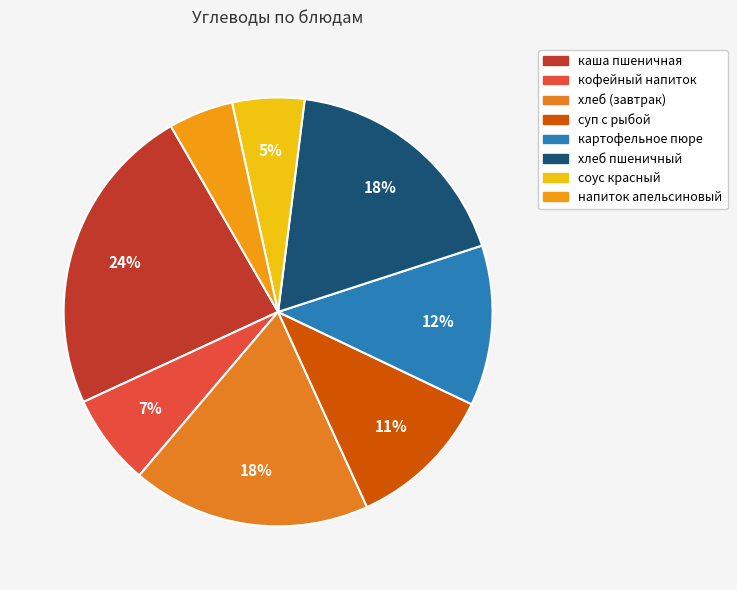

Between картофельное пюре and суп с рыбой, which is larger?

картофельное пюре